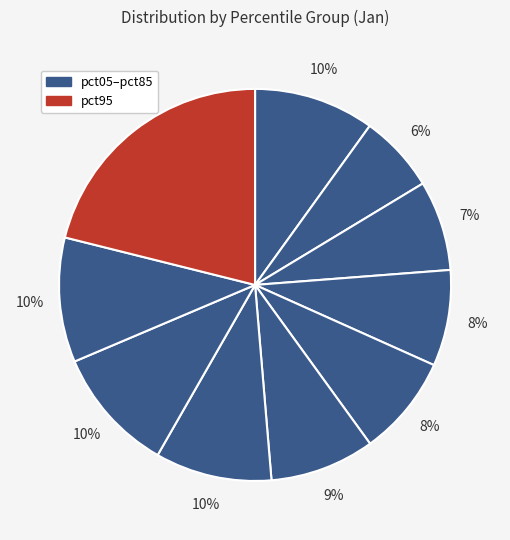

Which category has the smallest portion of the pie?

pct15